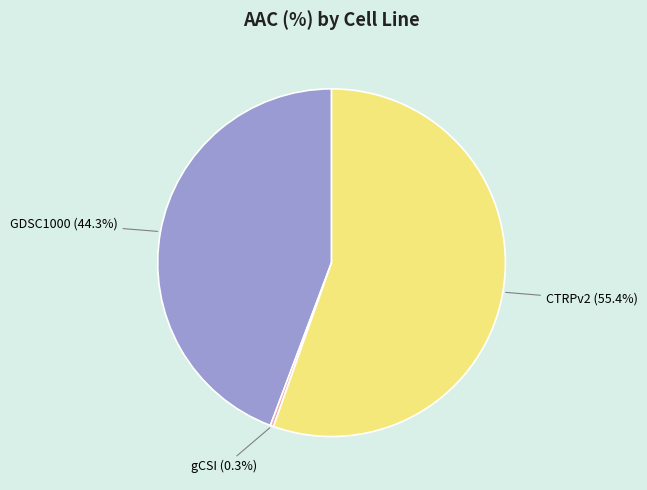

Is there a majority slice in this chart?

Yes